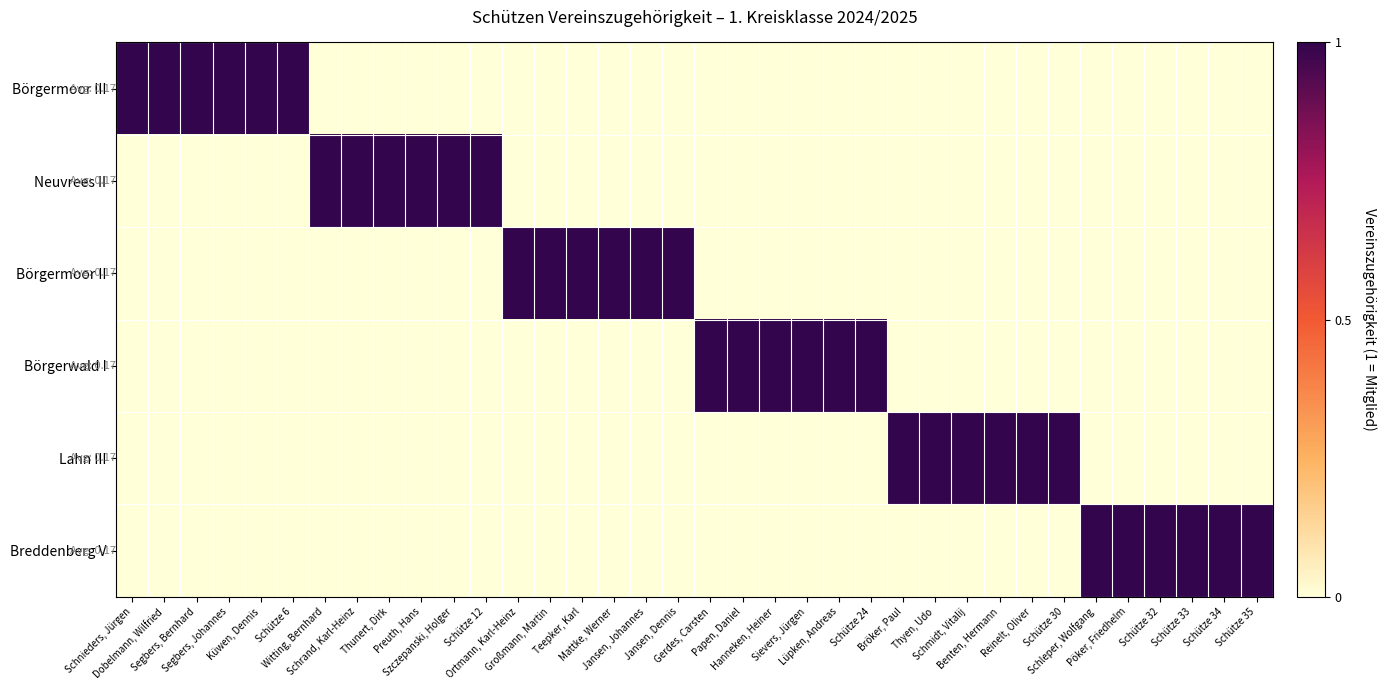

Which label corresponds to the largest value in the chart?

Schnieders, Jürgen